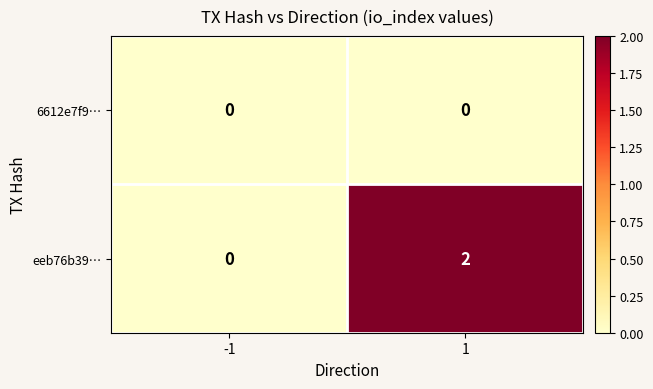

List the labels in order of eeb76b39… value, smallest first.

-1, 1